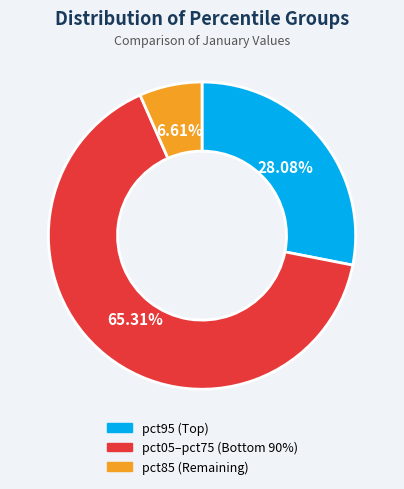

Does any single category account for the majority?

Yes